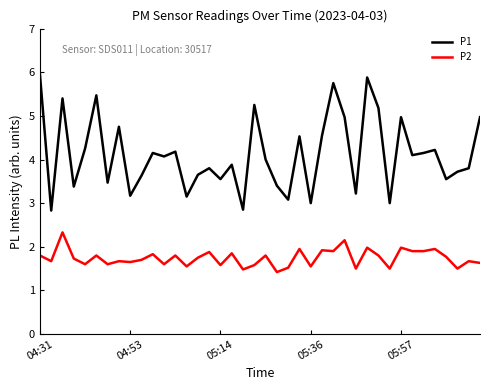

Which series has the largest total across all categories?

P1